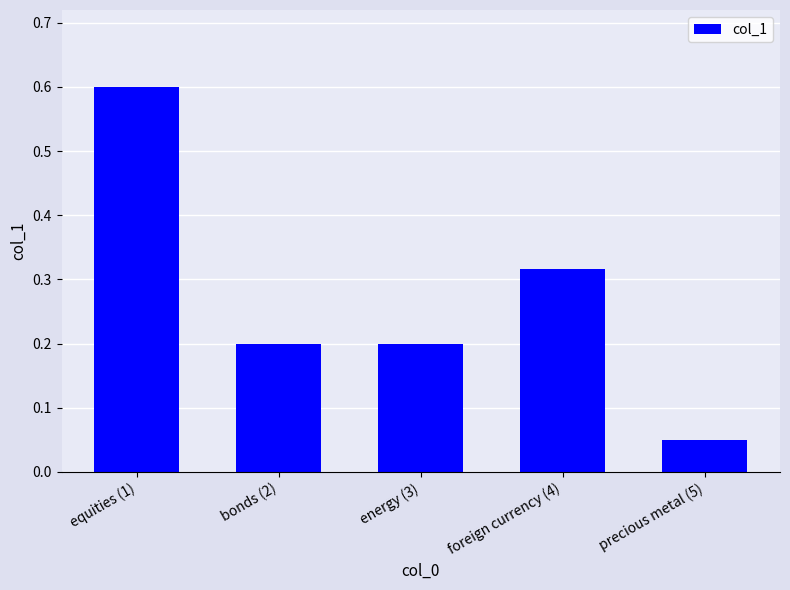

What position from the left is foreign currency (4)?

4